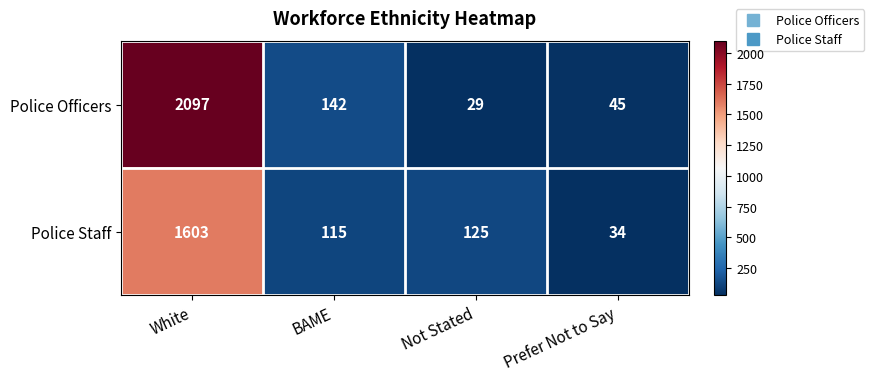

True or false: Police Officers has a value of 17 at Not Stated.

False